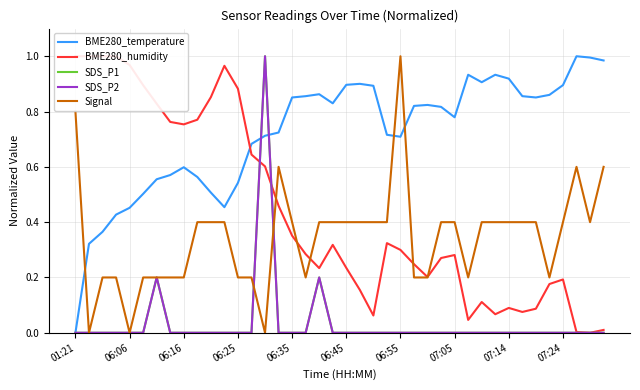

At which label does SDS_P1 reach its minimum?

01:21